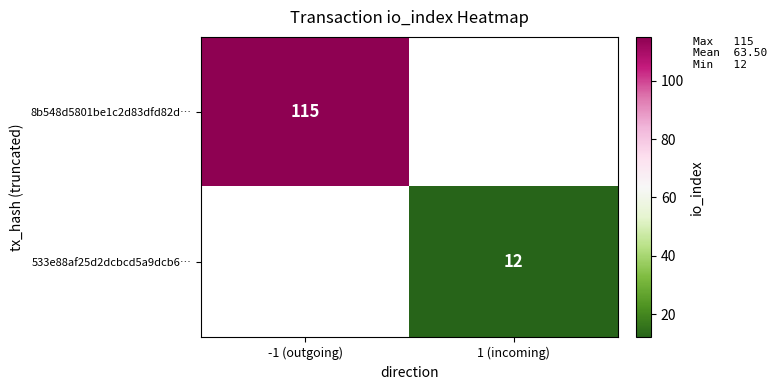

Is it true that 8b548d5801be1c2d83dfd82d… equals 188 at -1 (outgoing)?

False